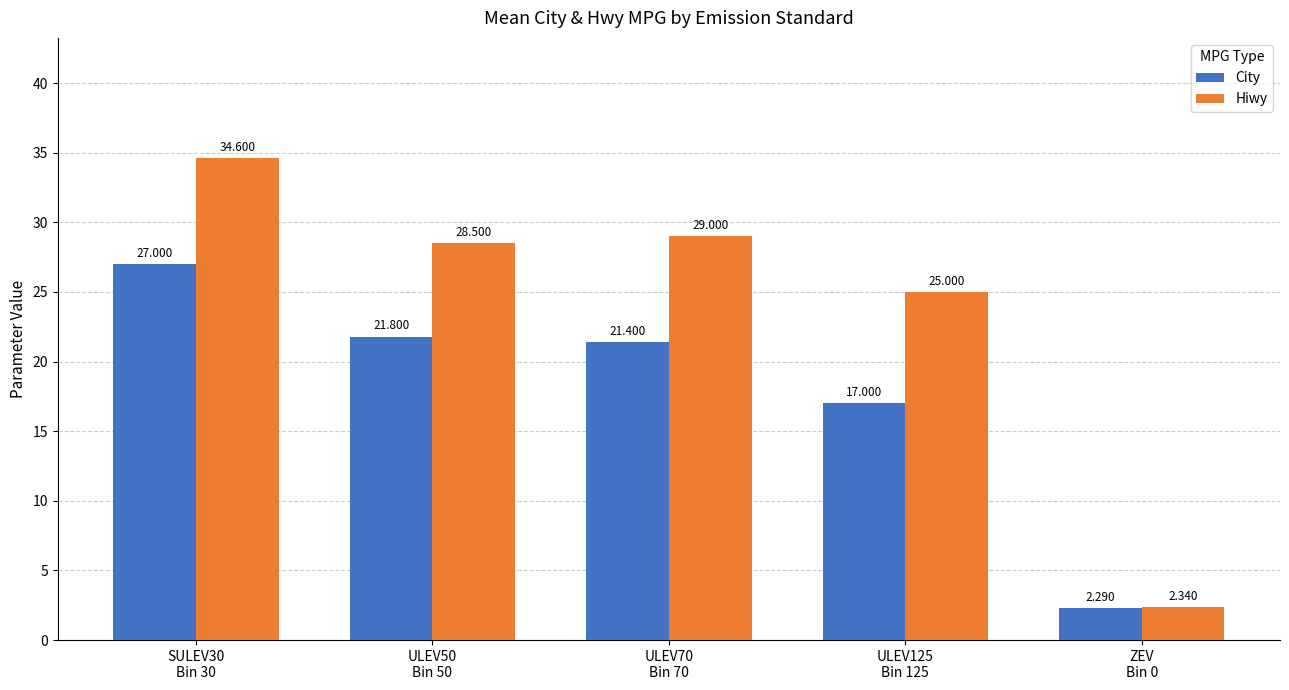

Does the chart contain stacked bars?

No